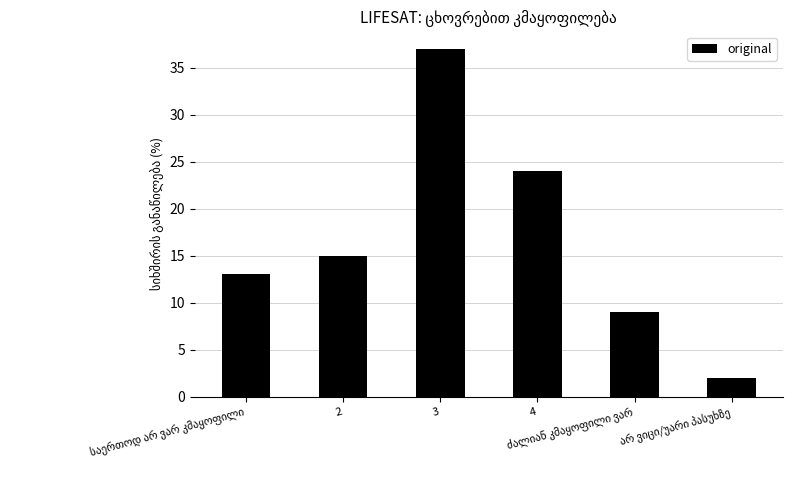

What is the sum of all values?

100